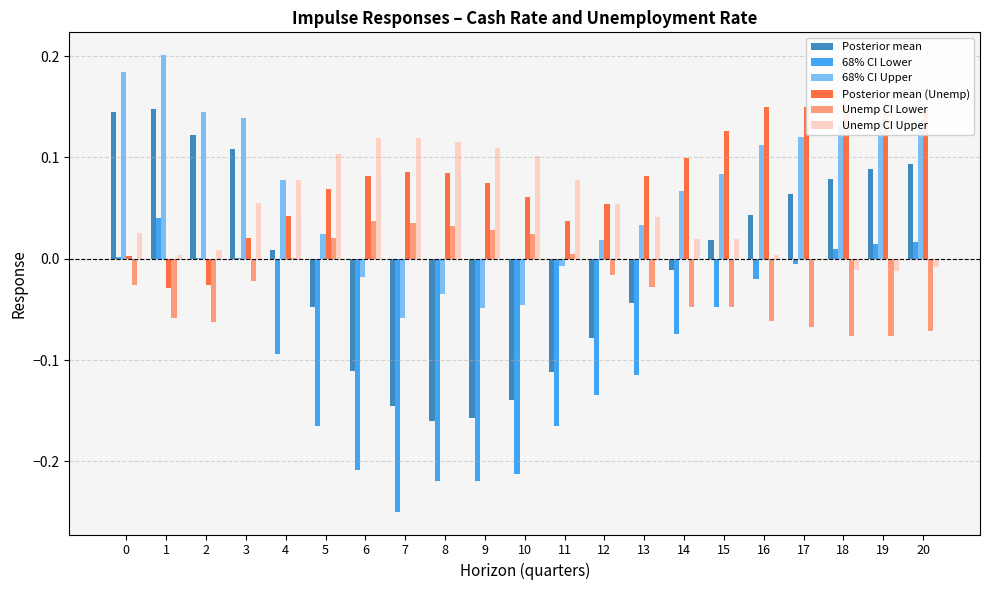

Reading right to left, transcribe all the data shown in this chart.

Posterior mean: 20=0.1	19=0.1	18=0.1	17=0.1	16=0.0	15=0.0	14=-0.0	13=-0.0	12=-0.1	11=-0.1	10=-0.1	9=-0.2	8=-0.2	7=-0.1	6=-0.1	5=-0.0	4=0.0	3=0.1	2=0.1	1=0.1	0=0.1
68% CI Lower: 20=0.0	19=0.0	18=0.0	17=-0.0	16=-0.0	15=-0.0	14=-0.1	13=-0.1	12=-0.1	11=-0.2	10=-0.2	9=-0.2	8=-0.2	7=-0.2	6=-0.2	5=-0.2	4=-0.1	3=0.0	2=0.0	1=0.0	0=0.0
68% CI Upper: 20=0.1	19=0.1	18=0.1	17=0.1	16=0.1	15=0.1	14=0.1	13=0.0	12=0.0	11=-0.0	10=-0.0	9=-0.0	8=-0.0	7=-0.1	6=-0.0	5=0.0	4=0.1	3=0.1	2=0.1	1=0.2	0=0.2
Posterior mean (Unemp): 20=0.1	19=0.1	18=0.1	17=0.1	16=0.1	15=0.1	14=0.1	13=0.1	12=0.1	11=0.0	10=0.1	9=0.1	8=0.1	7=0.1	6=0.1	5=0.1	4=0.0	3=0.0	2=-0.0	1=-0.0	0=0.0
Unemp CI Lower: 20=-0.1	19=-0.1	18=-0.1	17=-0.1	16=-0.1	15=-0.0	14=-0.0	13=-0.0	12=-0.0	11=0.0	10=0.0	9=0.0	8=0.0	7=0.0	6=0.0	5=0.0	4=0.0	3=-0.0	2=-0.1	1=-0.1	0=-0.0
Unemp CI Upper: 20=-0.0	19=-0.0	18=-0.0	17=-0.0	16=0.0	15=0.0	14=0.0	13=0.0	12=0.1	11=0.1	10=0.1	9=0.1	8=0.1	7=0.1	6=0.1	5=0.1	4=0.1	3=0.1	2=0.0	1=0.0	0=0.0